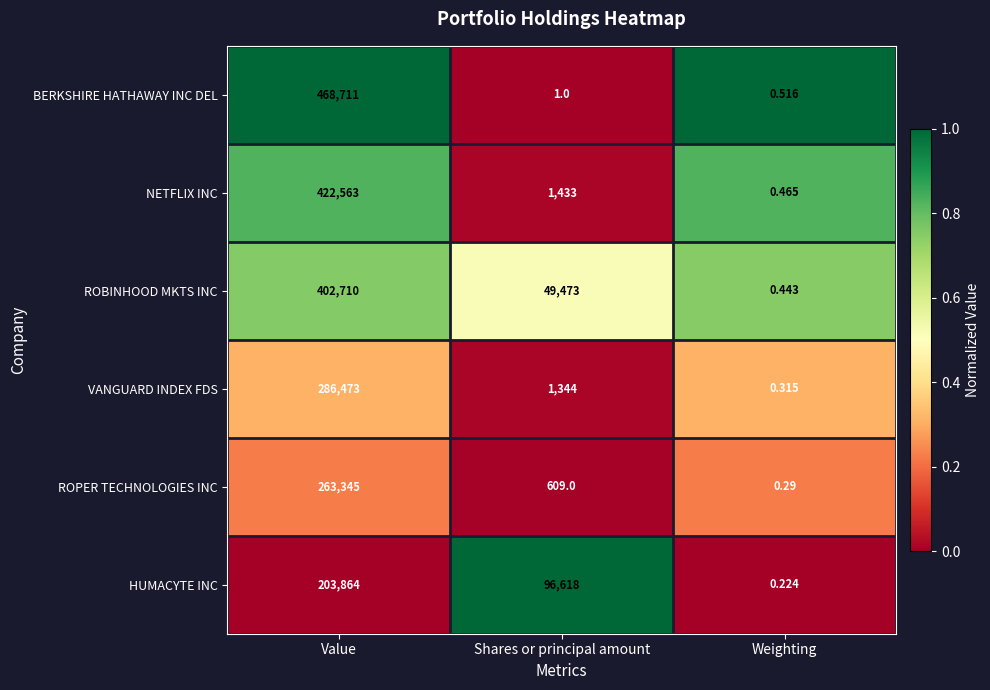

Which series has the largest range (max minus min)?

BERKSHIRE HATHAWAY INC DEL